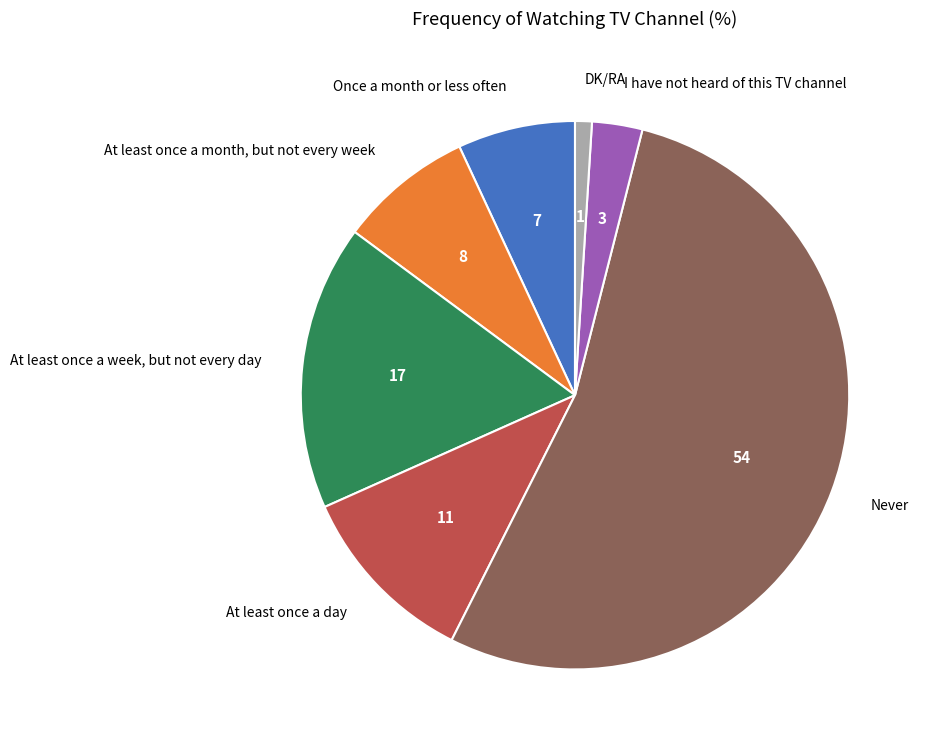

Count the number of slices in the pie.

7